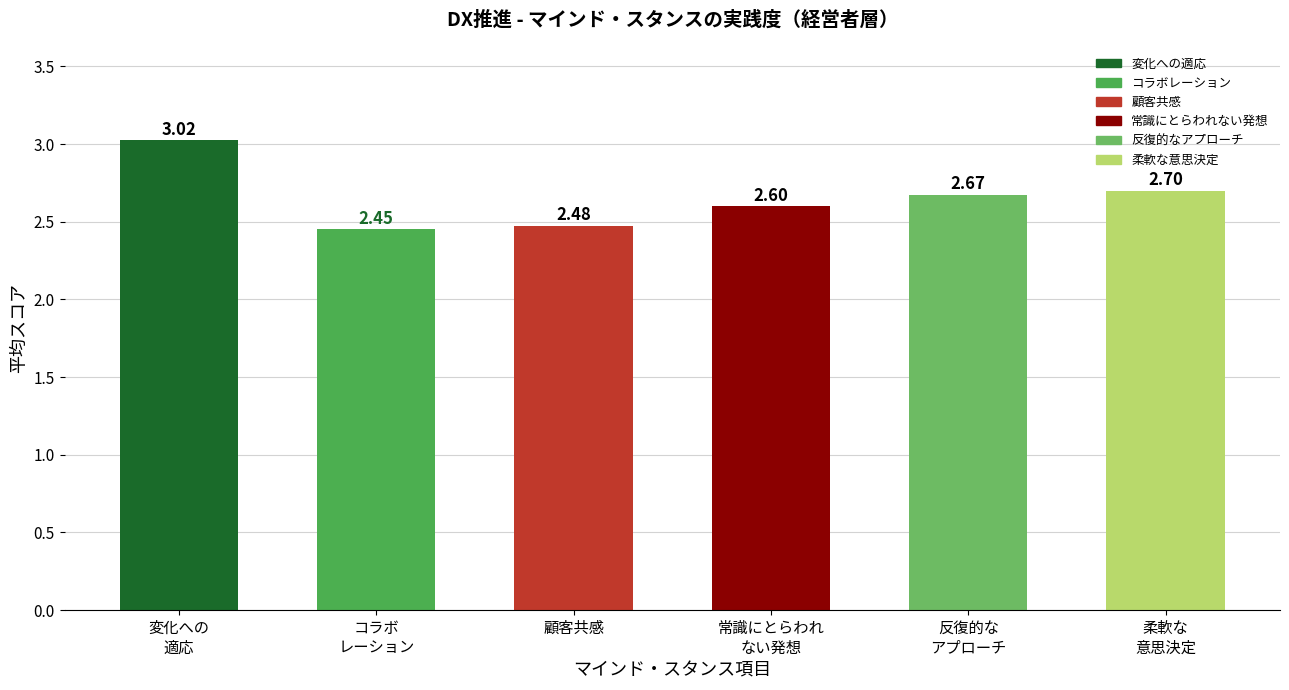

What is the sum of all values?

15.9